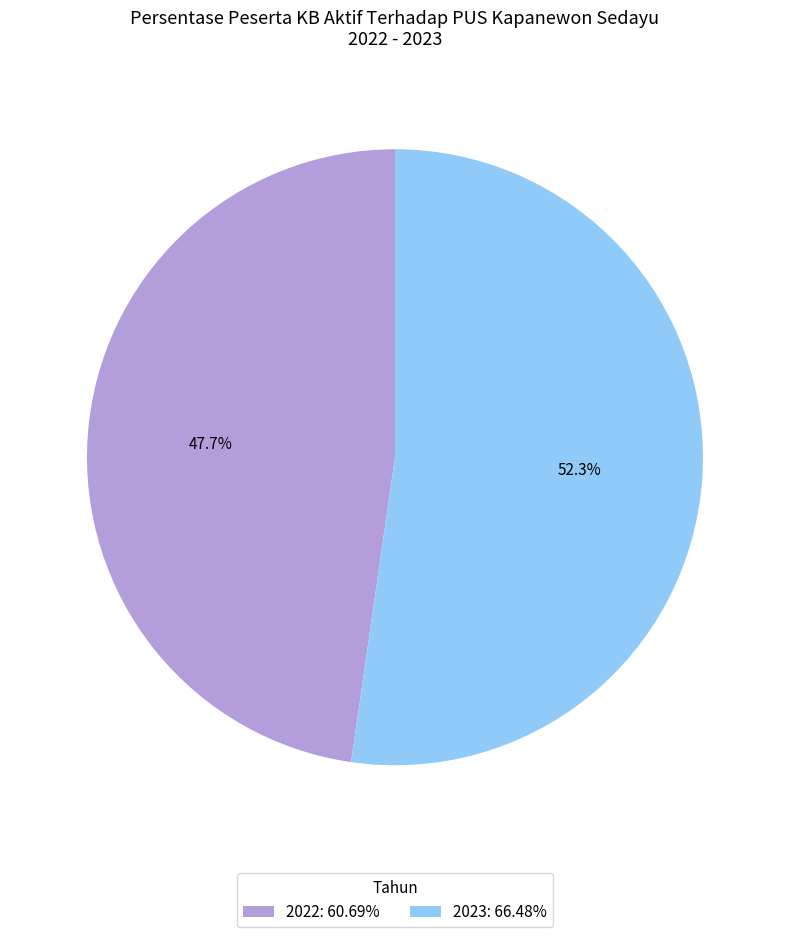

What percentage is the 2023 slice, to the nearest percent?

52%